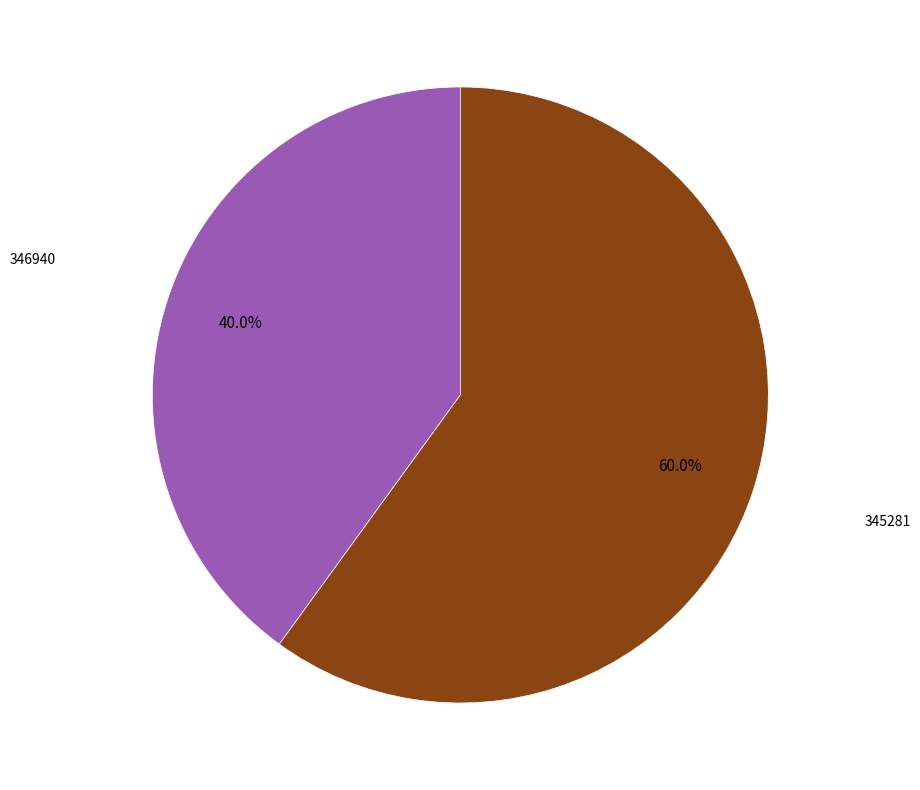

Is there a majority slice in this chart?

Yes